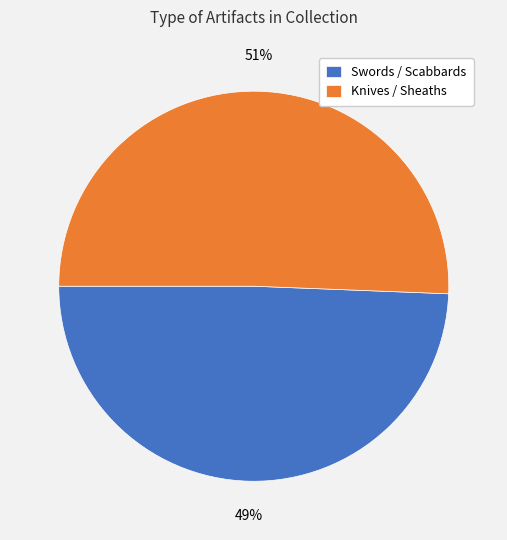

The Knives / Sheaths slice represents 37% of the pie. True or false?

False